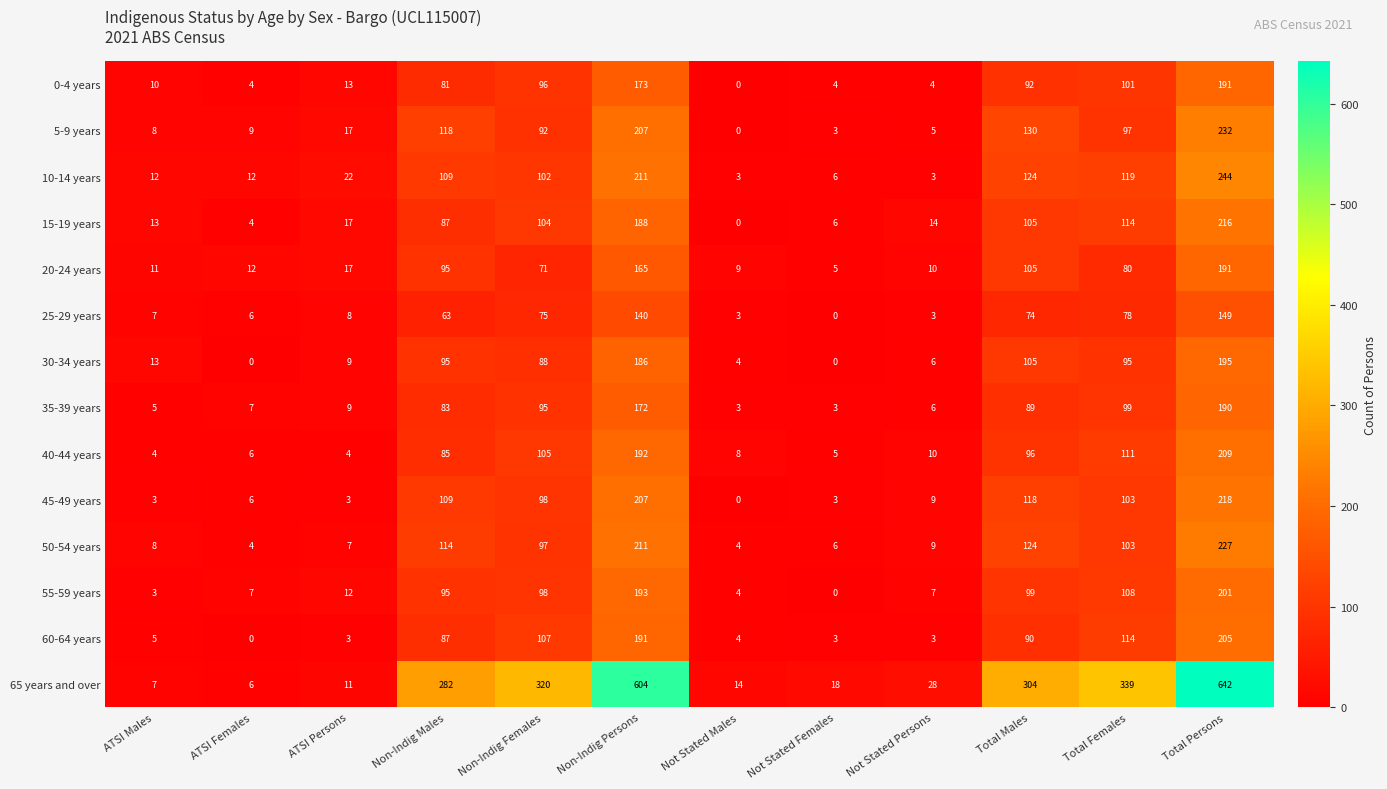

At how many categories does at least one series exceed 441?

2